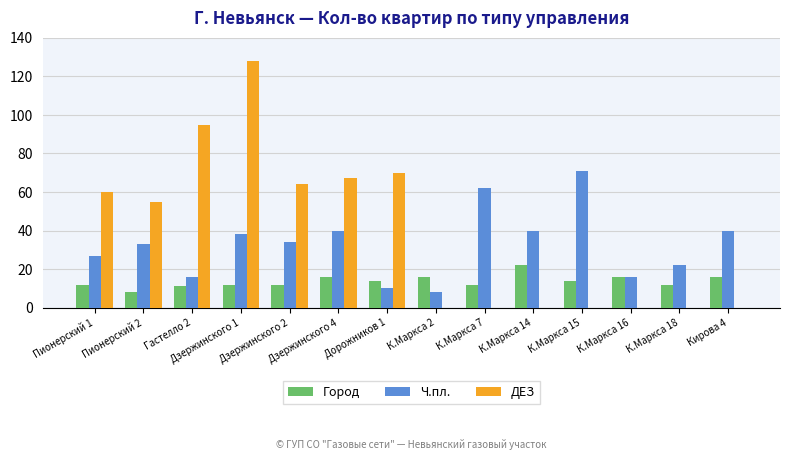

Count the number of categories in the chart.

14